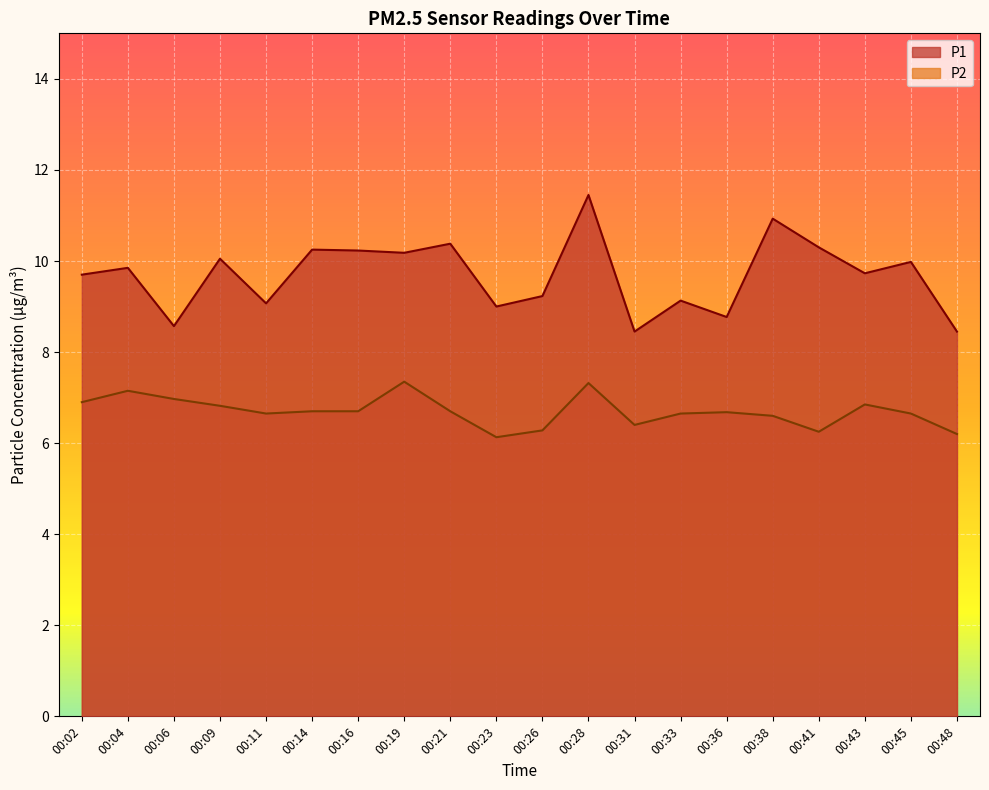

What is the difference between the maximum and minimum values in the P2 series?

1.2